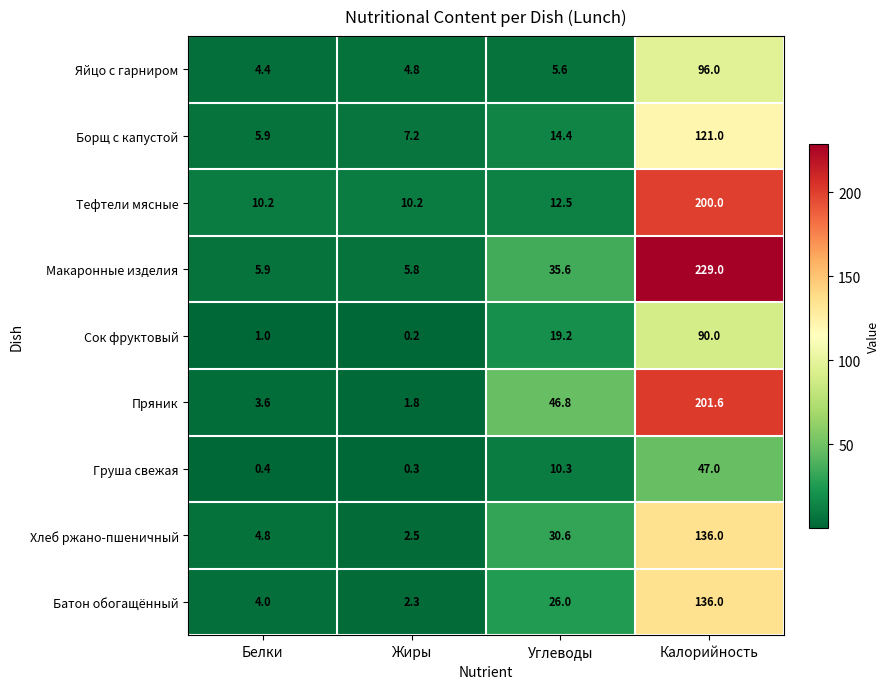

True or false: Яйцо с гарниром has a value of 2.0 at Углеводы.

False